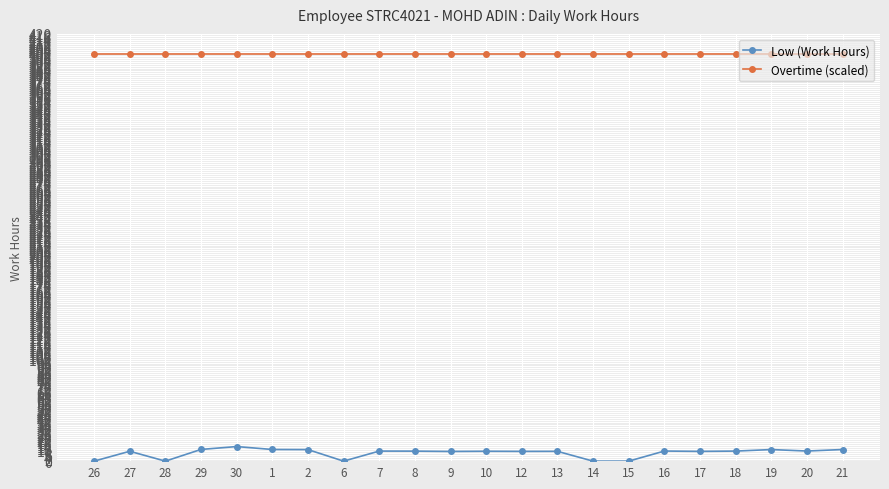

True or false: Overtime (scaled) and Low (Work Hours) cross at least once.

False